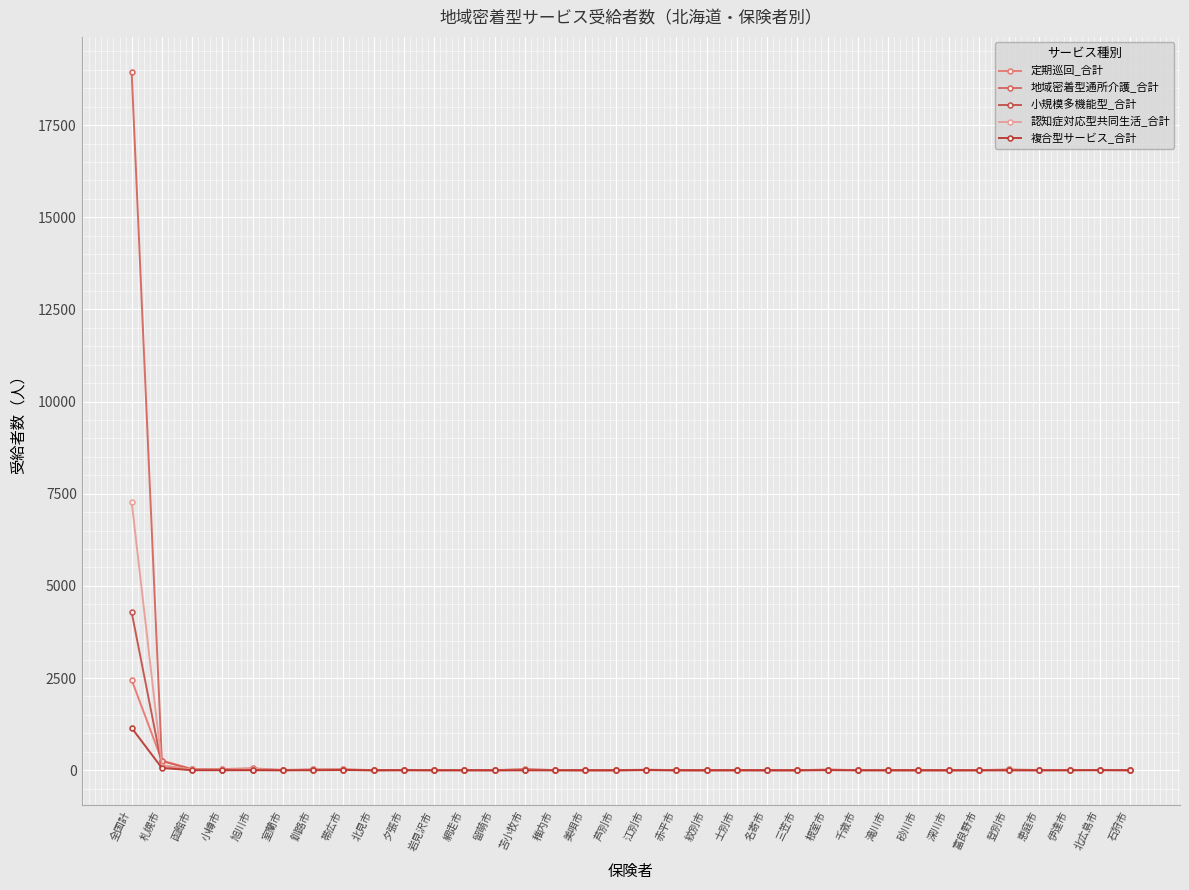

What is the label of the 8th point from the right?

砂川市